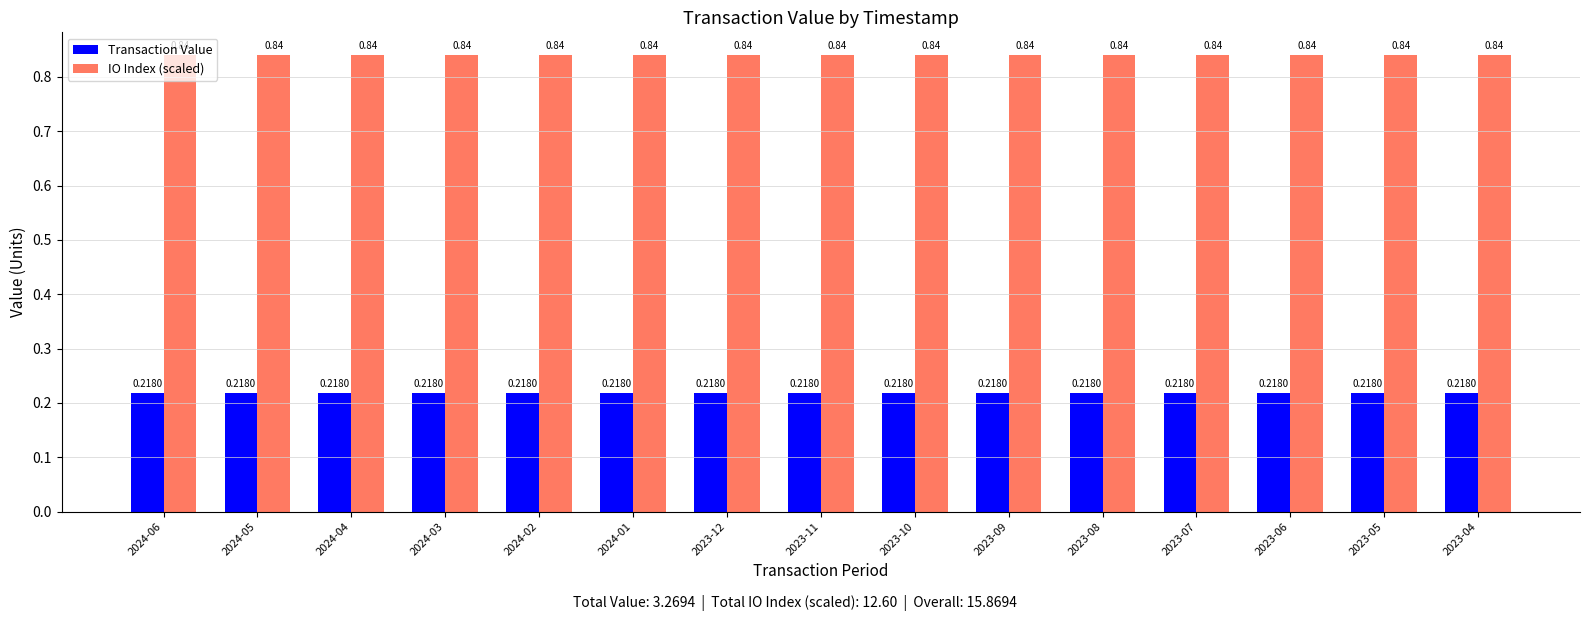

What is the spread (max minus min) of values at 2024-01?

0.6